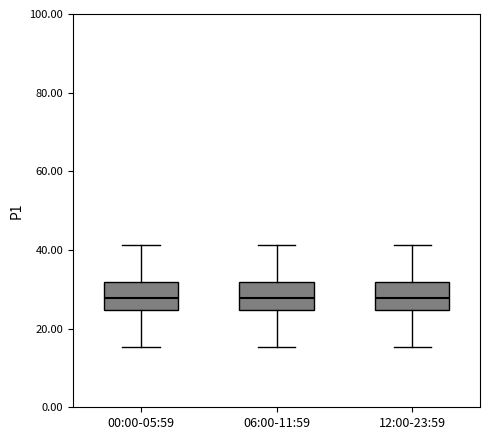

Reading left to right, read every box against the y-axis: the position of its median line, the range the box covers, and the ends of its whiskers. The values are not printed on the chart, so give them approximately, as read against the axis.

00:00-05:59: median 28, box 24 to 32, whiskers 16 to 42
06:00-11:59: median 28, box 24 to 32, whiskers 16 to 42
12:00-23:59: median 28, box 24 to 32, whiskers 16 to 42